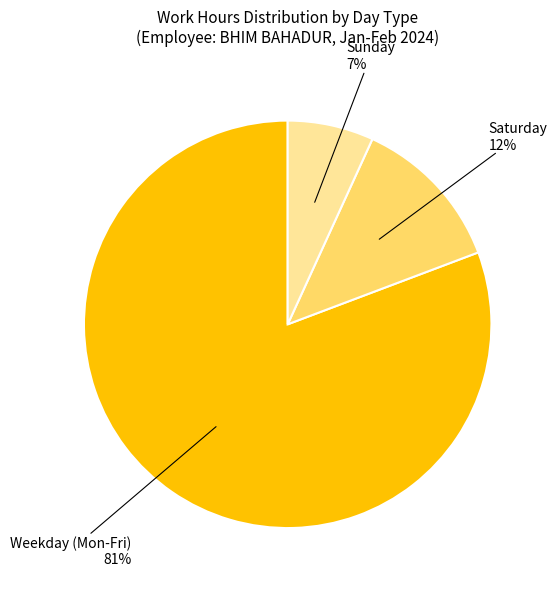

Does any single category account for the majority?

Yes